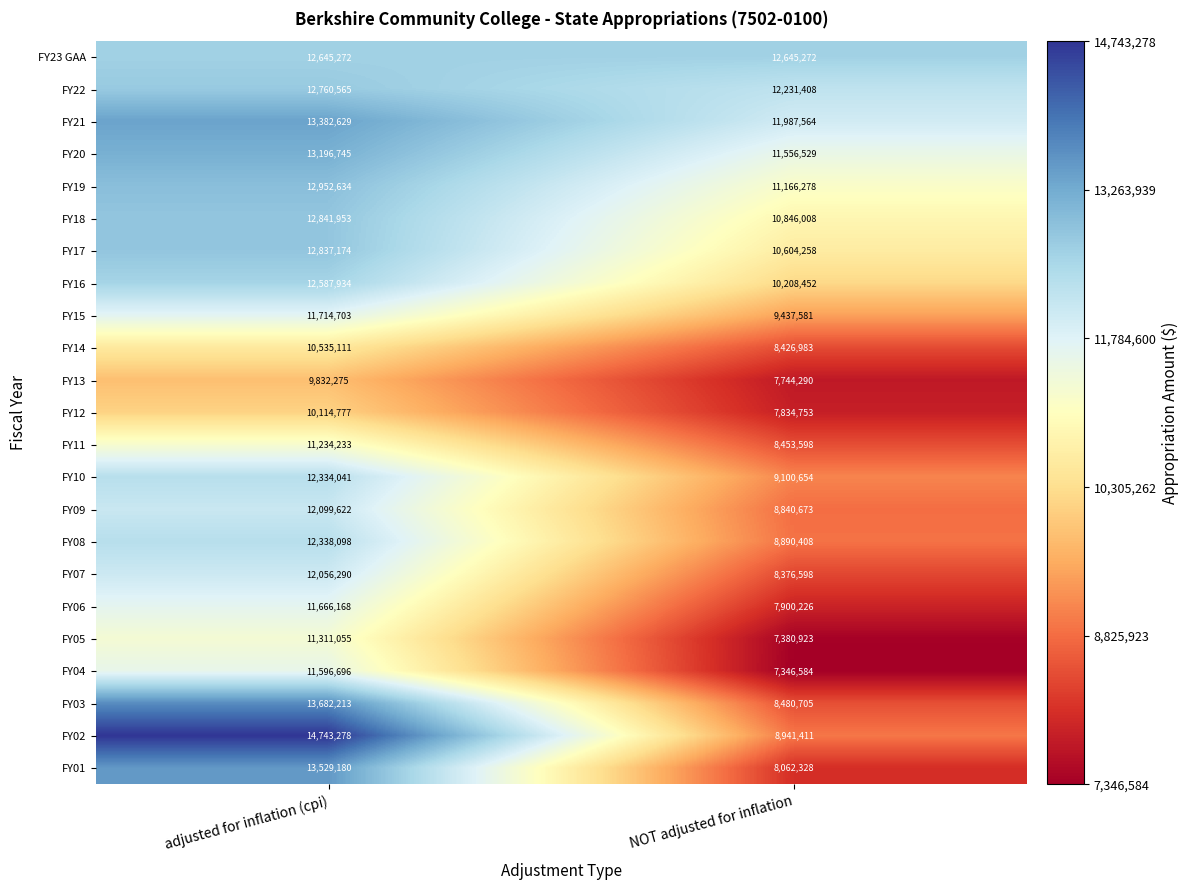

Rank the categories by FY17 value from highest to lowest.

adjusted for inflation (cpi), NOT adjusted for inflation